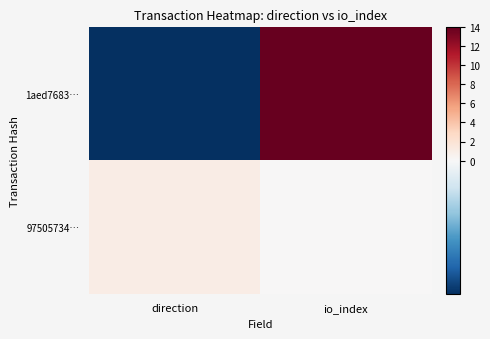

Which series has the largest total across all categories?

1aed7683…